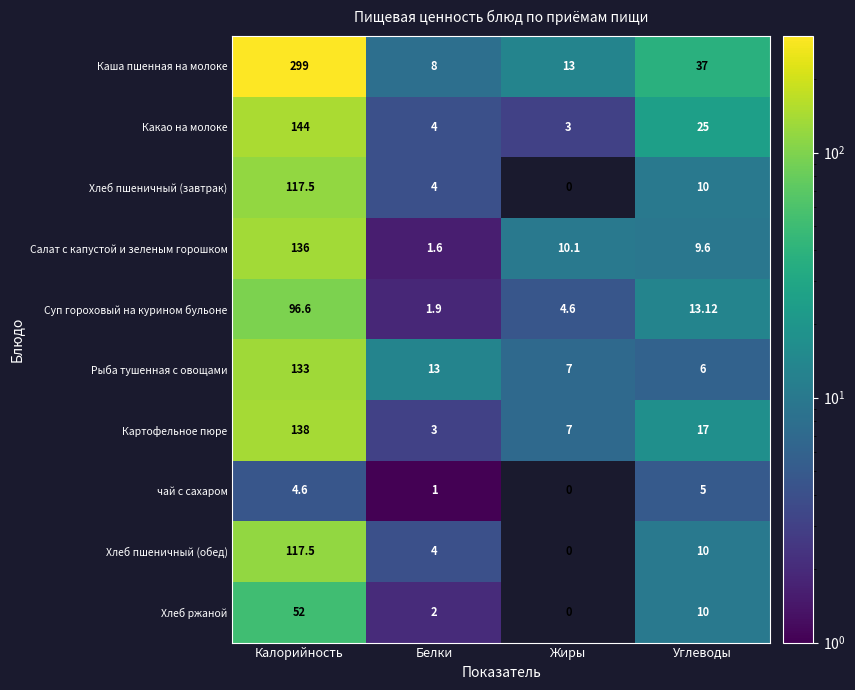

At which label is Хлеб пшеничный (обед) closest to 58?

Углеводы